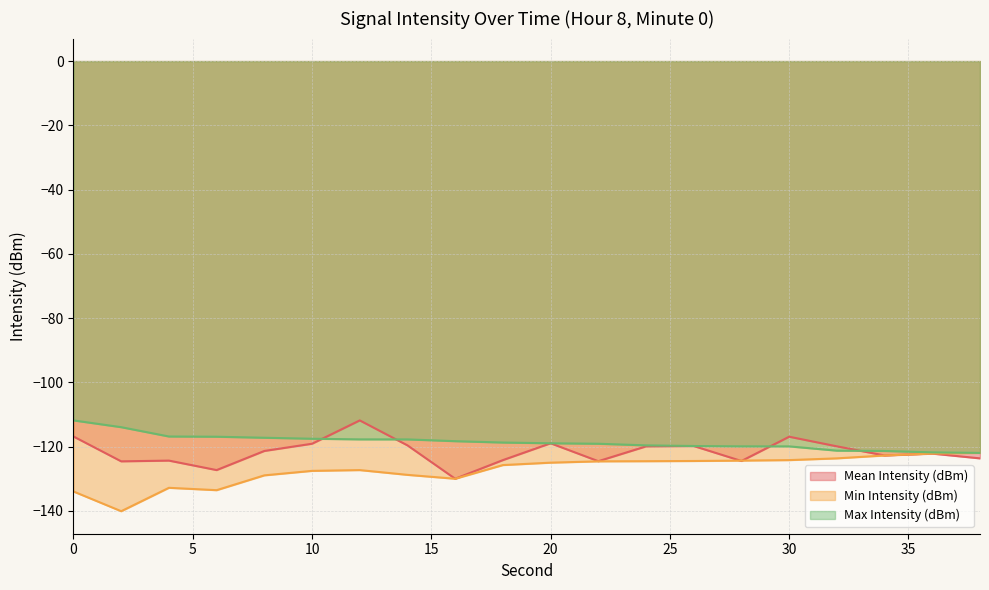

Rank the series at 12 from highest to lowest value.

Mean Intensity (dBm), Max Intensity (dBm), Min Intensity (dBm)